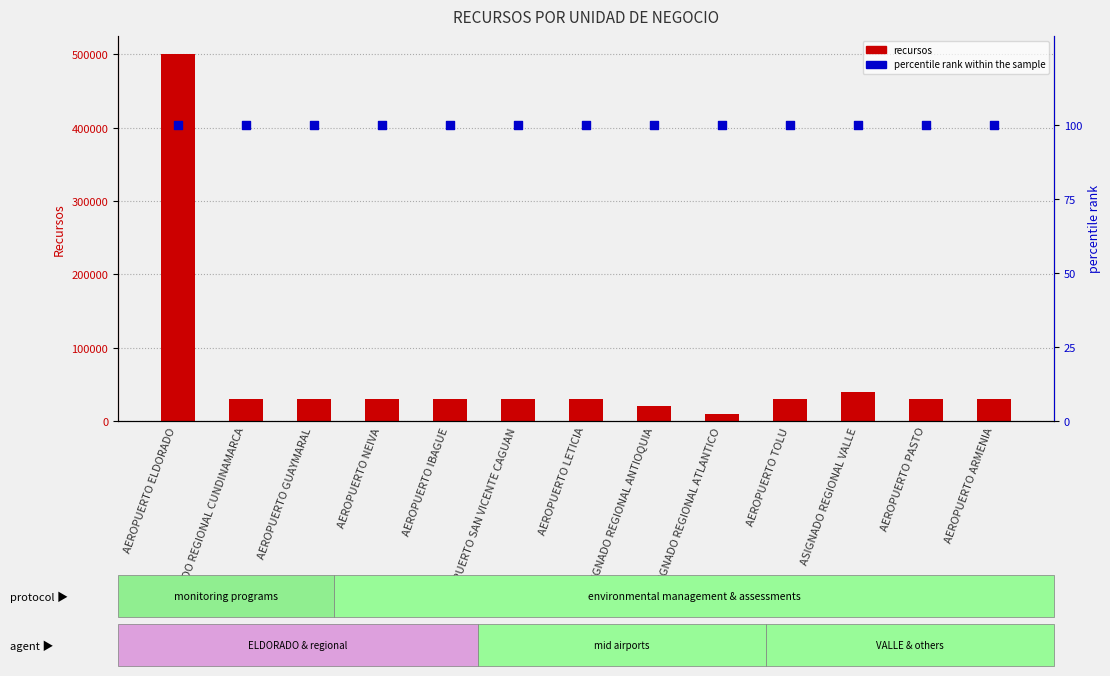

At how many categories does at least one series exceed 317962?

1